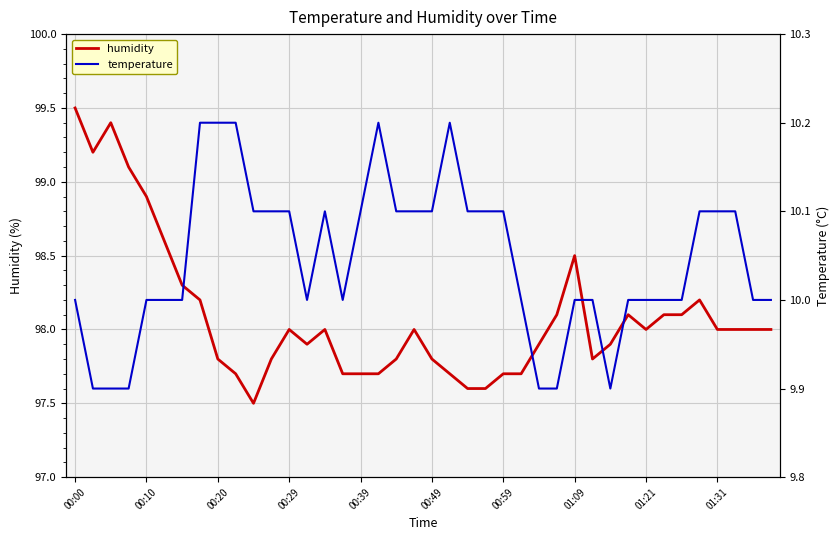

What is the difference between the temperature values at 00:00 and 26?

0.1